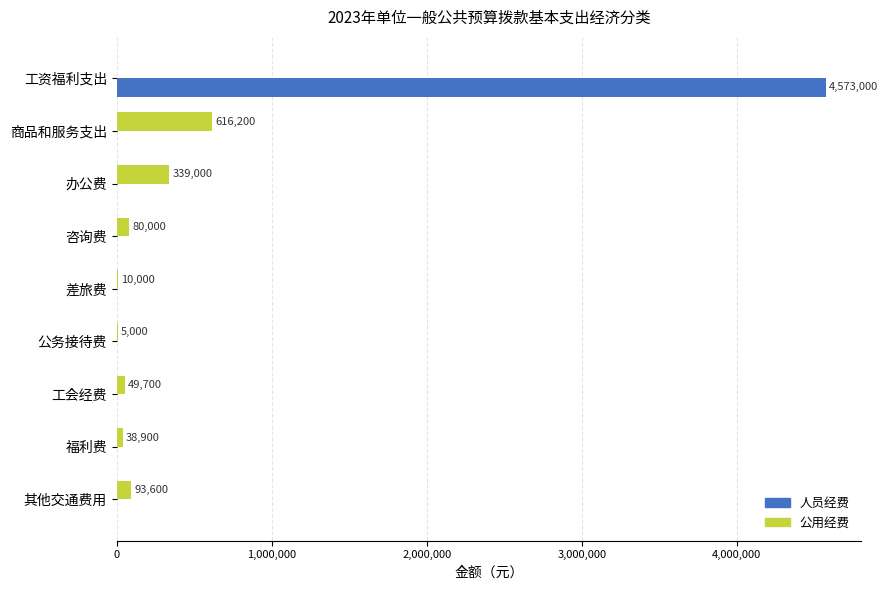

Count the number of categories in the chart.

9